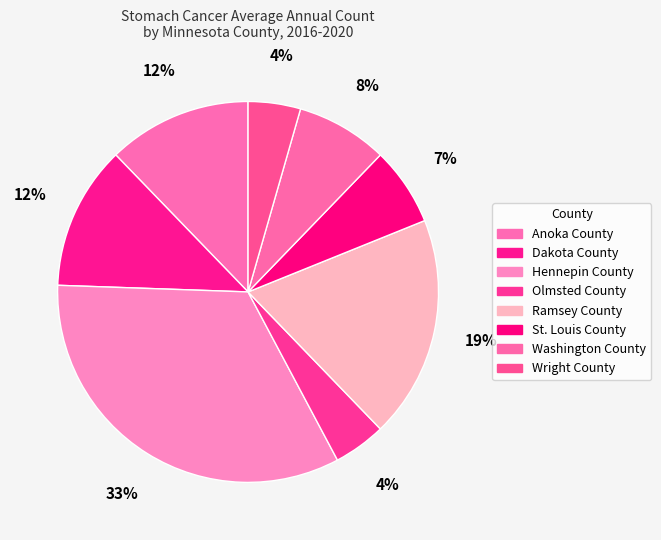

Is Washington County the majority of the pie?

No